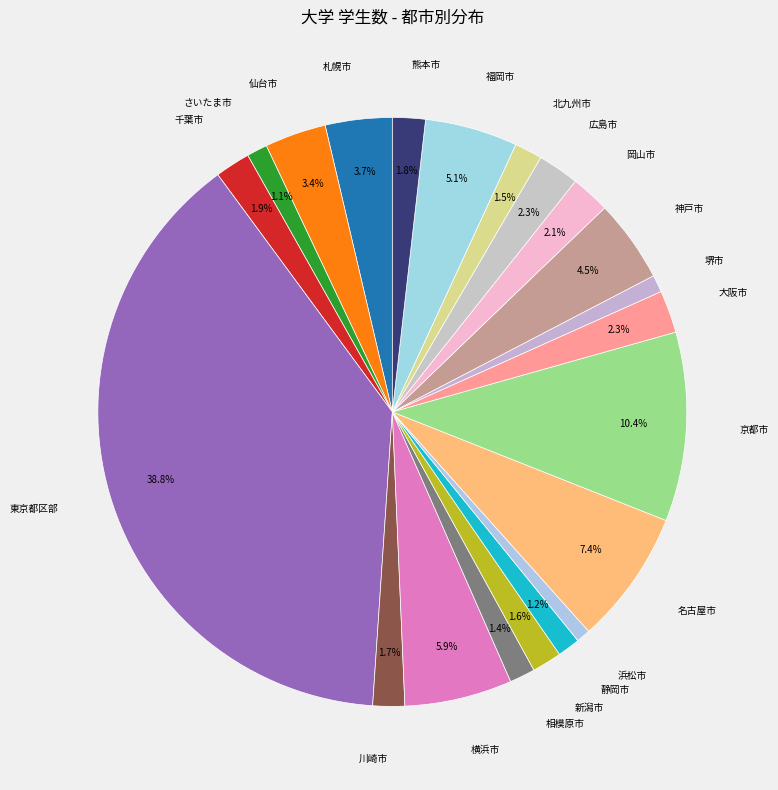

How many slices are in this pie chart?

21